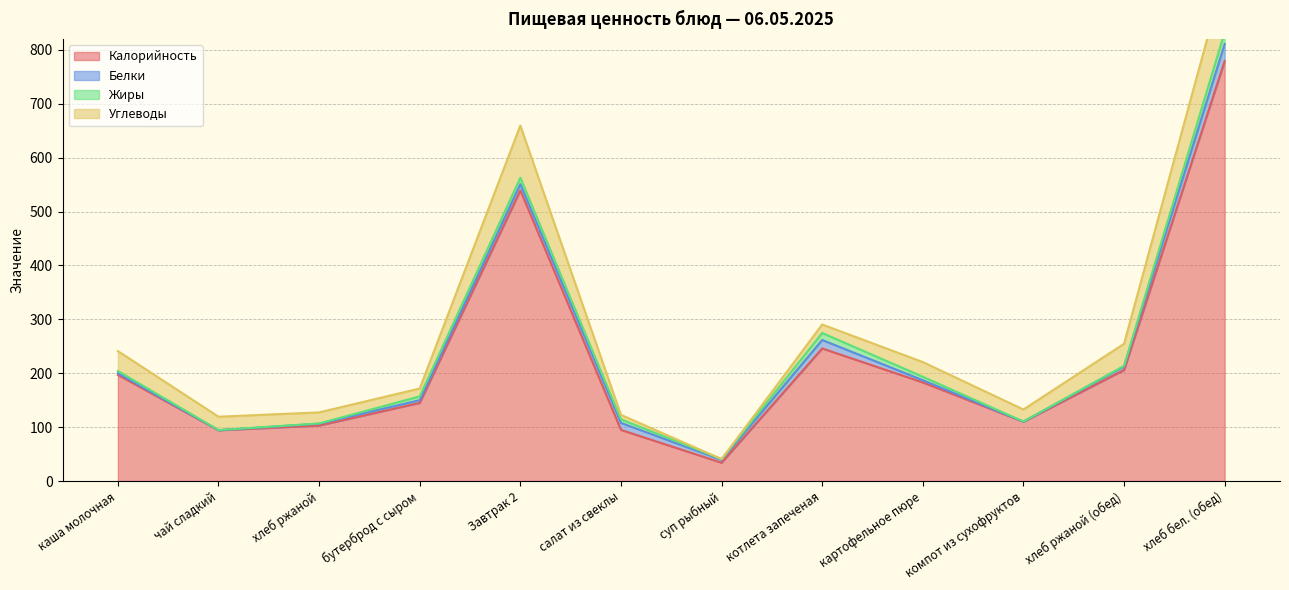

Is the value of Белки at суп рыбный greater than the value of Жиры at чай сладкий?

Yes